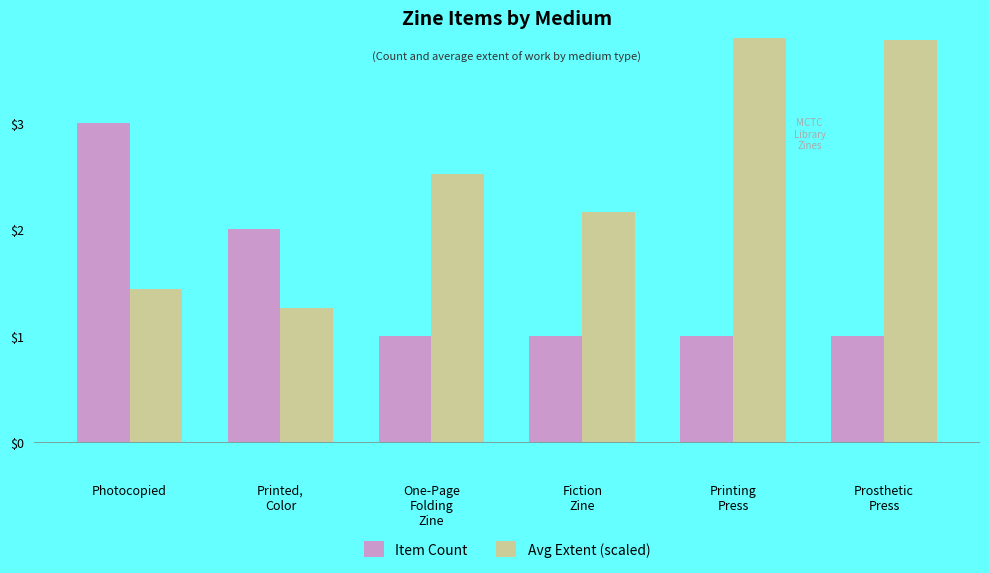

What is the maximum value for Item Count?

3.0